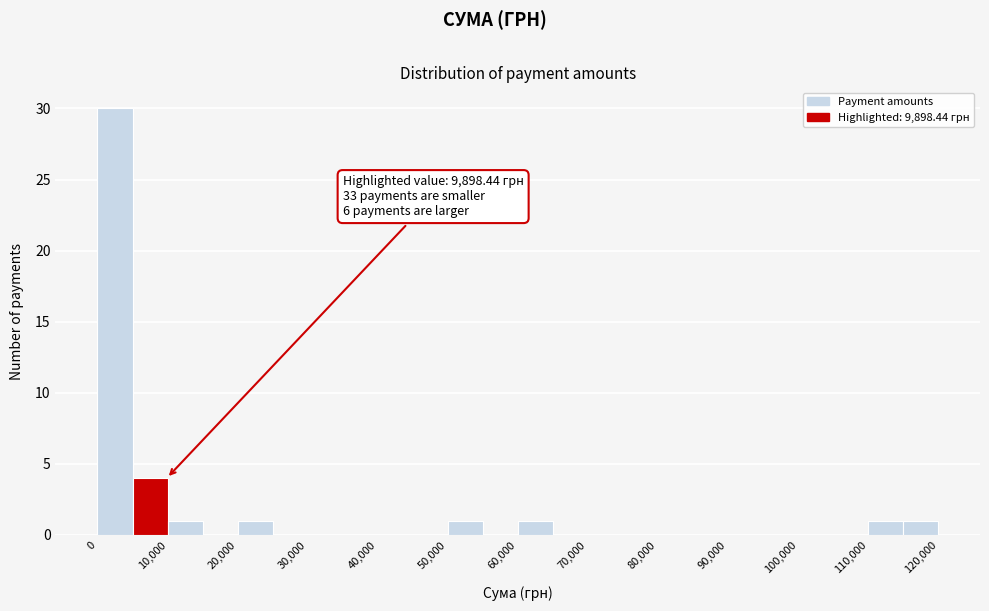

Which range on the x-axis has the tallest bar?

0 to 5000